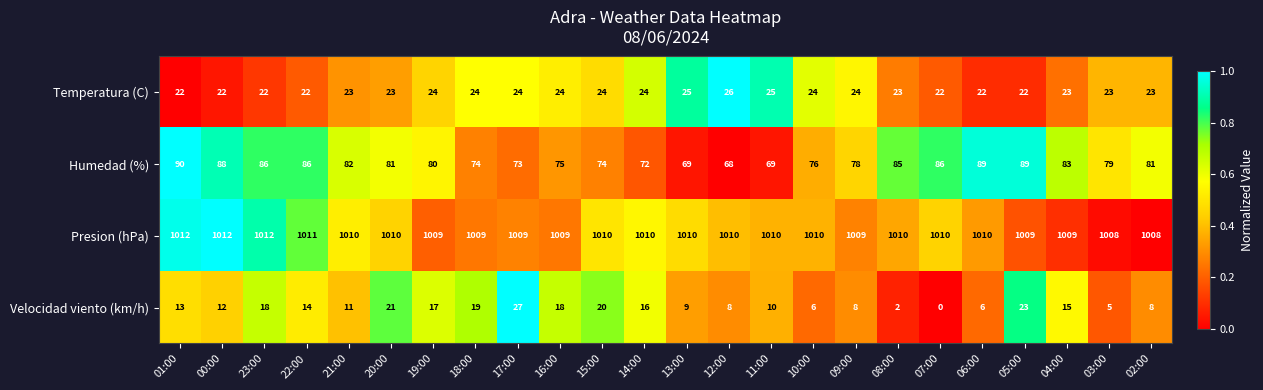

Which series has the largest total across all categories?

Presion (hPa)